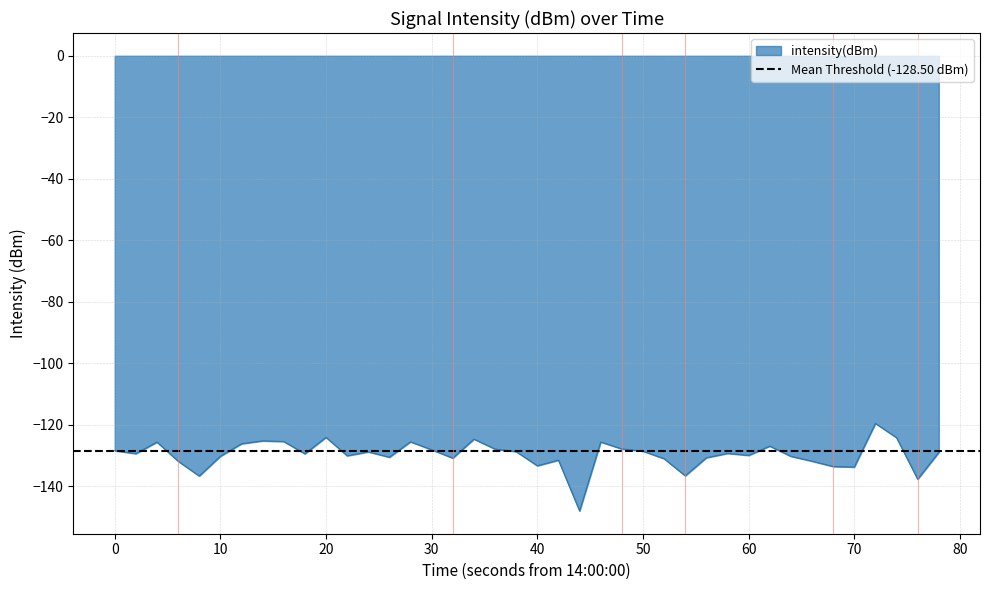

What is the maximum value for intensity(dBm)?

-119.5